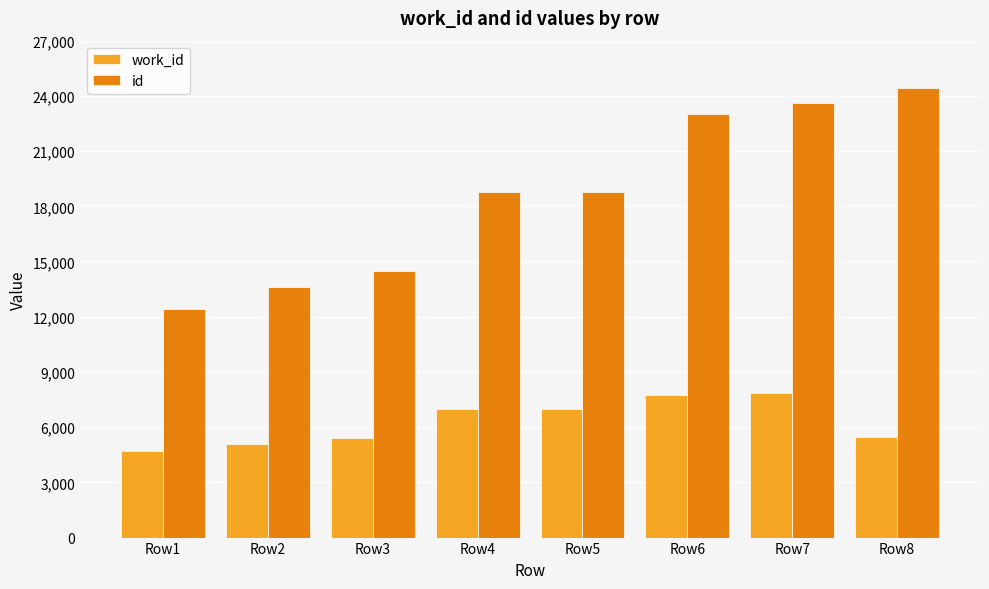

What is the spread (max minus min) of values at Row2?

8543